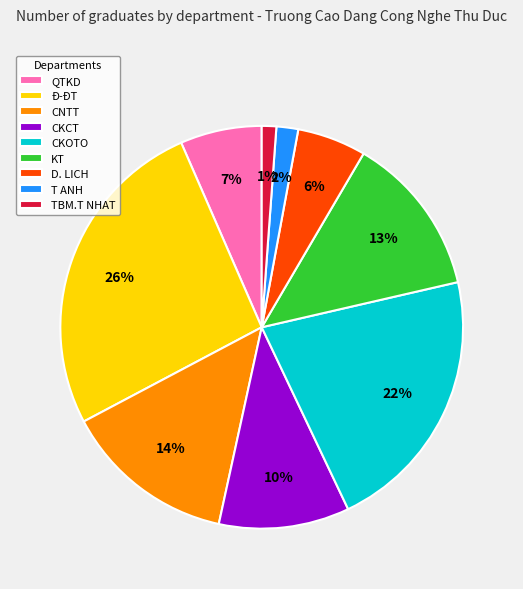

The CNTT slice represents 14% of the pie. True or false?

True